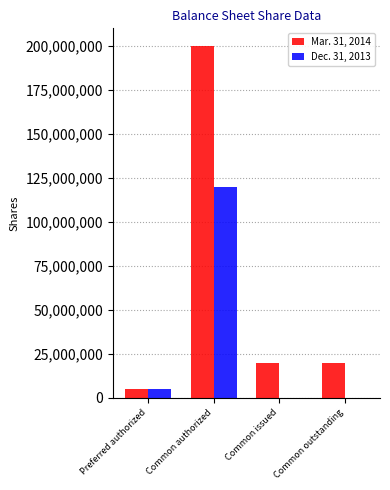

Is the value of Mar. 31, 2014 at Common issued greater than the value of Dec. 31, 2013 at Common authorized?

No